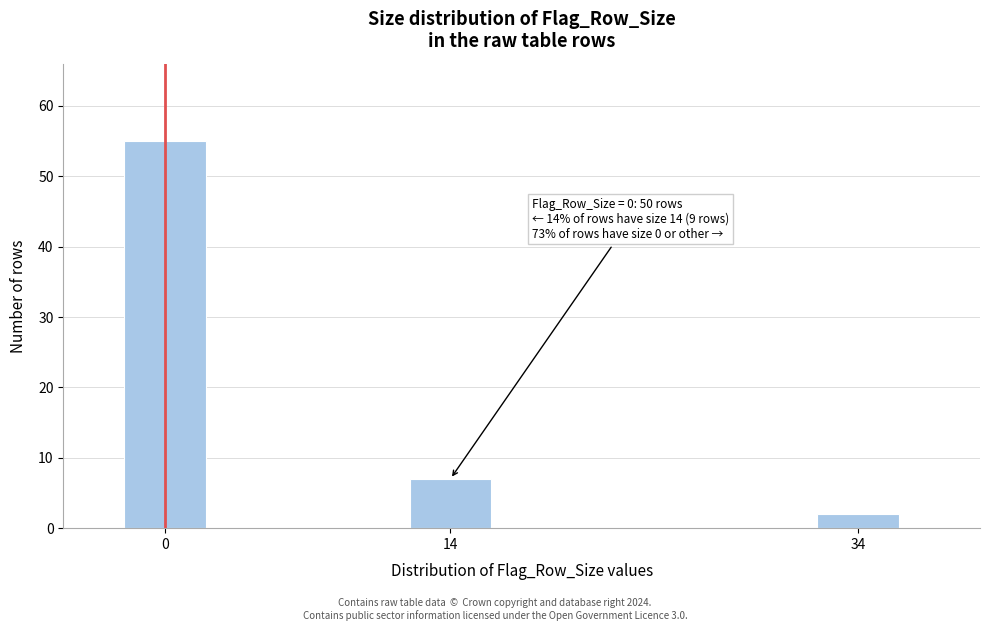

Reading right to left, transcribe all the data shown in this chart.

34=2	14=7	0=55